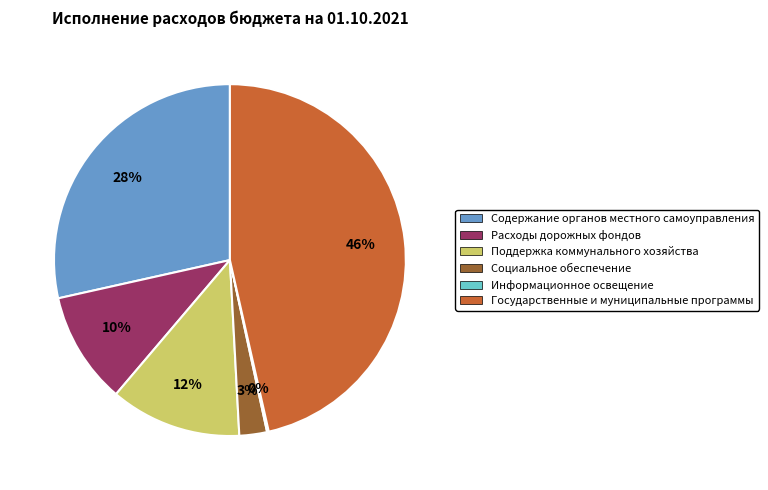

Is it true that Расходы дорожных фондов is 22% of the pie?

False